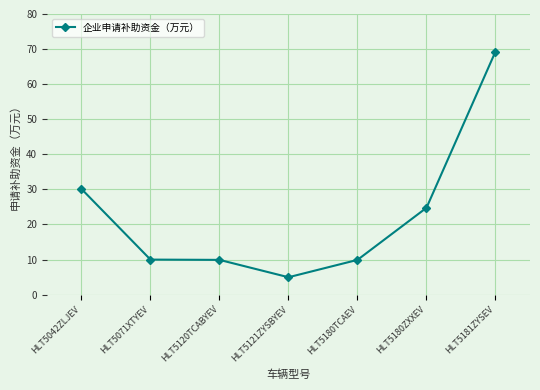

What is the label of the 4th point from the right?

HLT5121ZYSBYEV